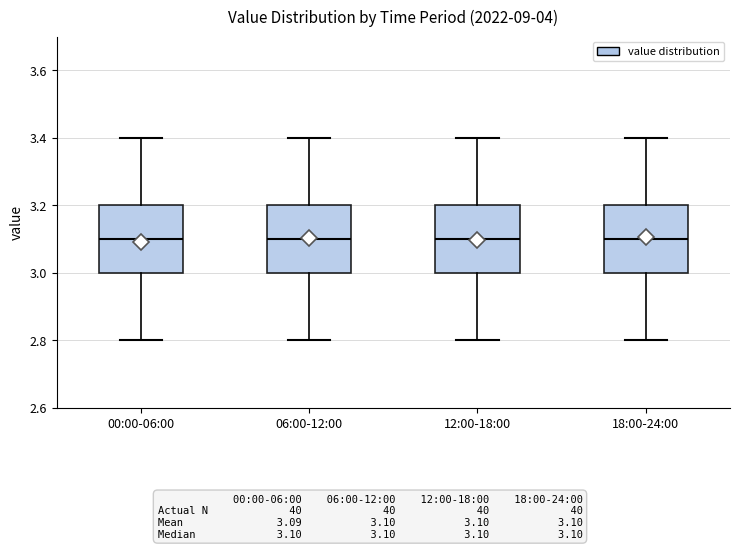

Where does the upper whisker of the box for 00:00-06:00 end on the y-axis? The values are not printed on the chart, so give them approximately, as read against the axis.

3.4